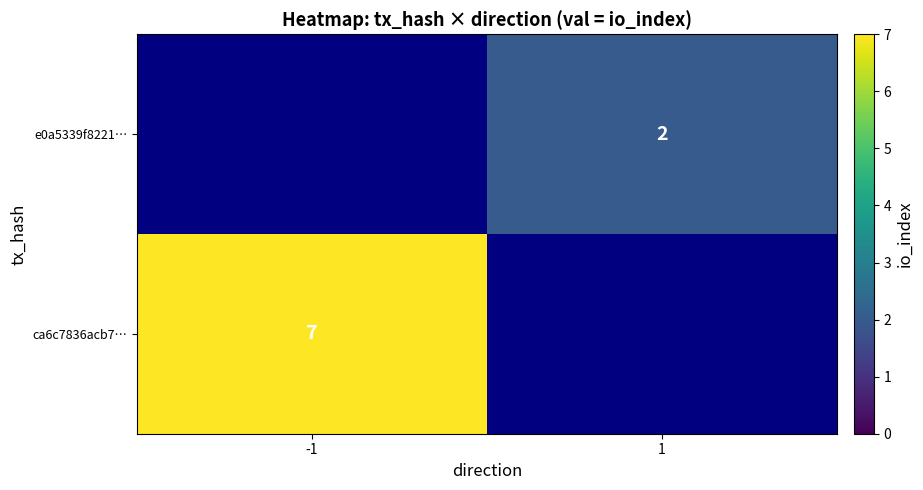

The value of ca6c7836acb7… at -1 is 3. True or false?

False